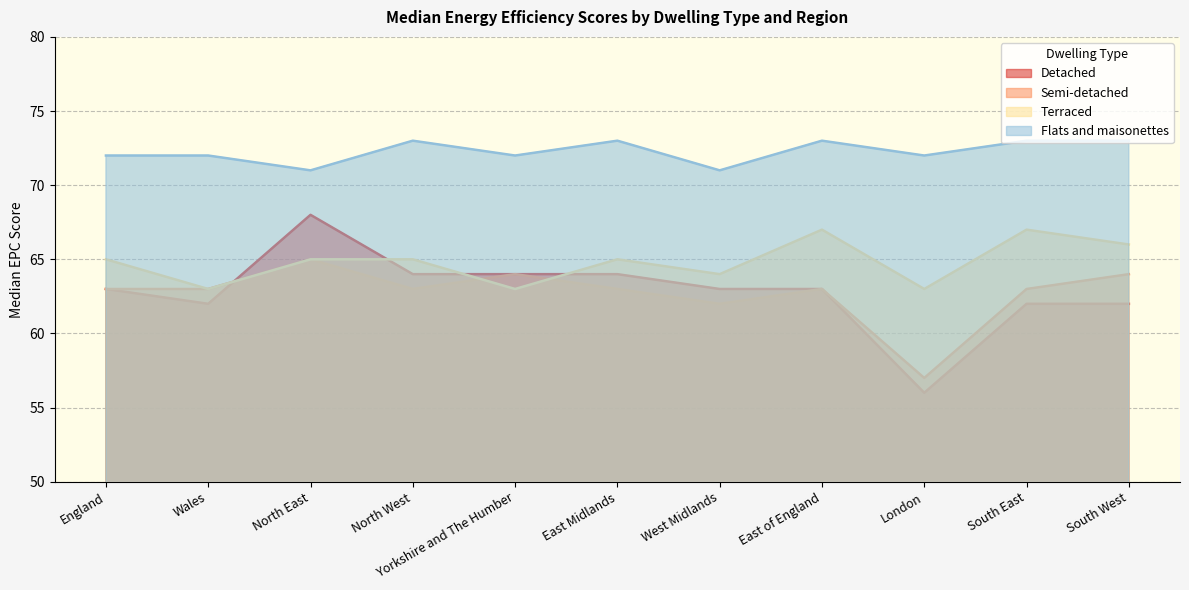

How many interior local peaks does the Semi-detached series have?

3